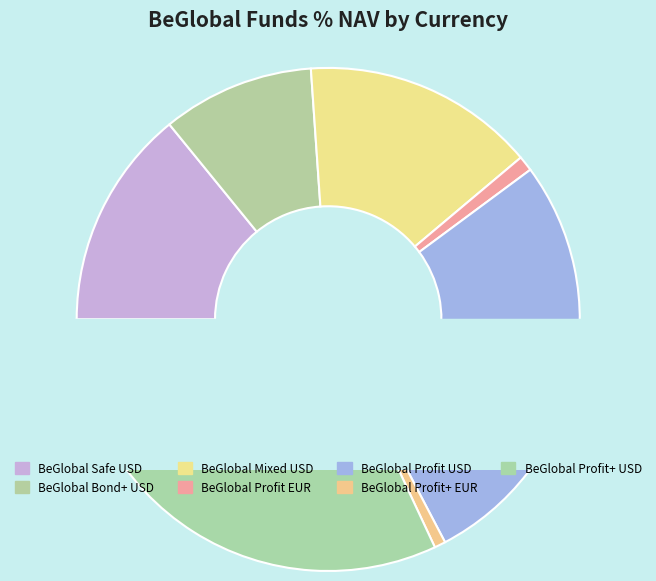

Rank the categories by value from lowest to highest.

BeGlobal Profit+ EUR, BeGlobal Profit EUR, BeGlobal Bond+ USD, BeGlobal Safe USD, BeGlobal Mixed USD, BeGlobal Profit USD, BeGlobal Profit+ USD